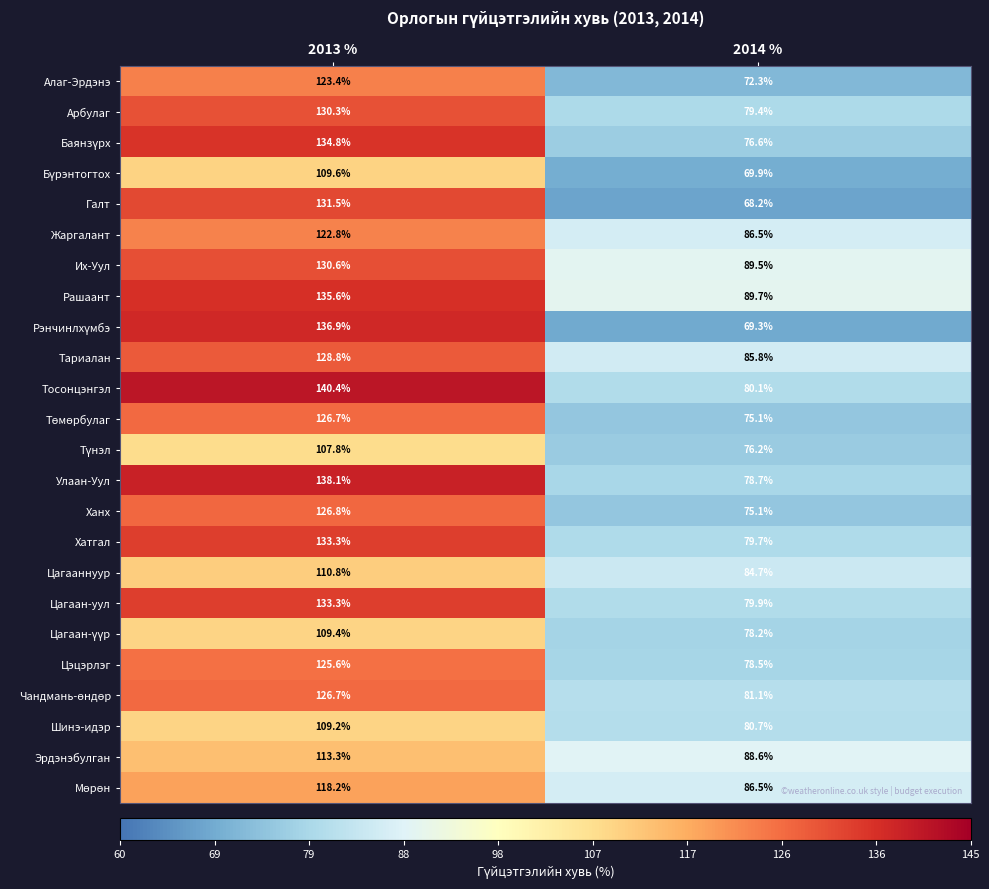

How many values in the Жаргалант series exceed 122?

1